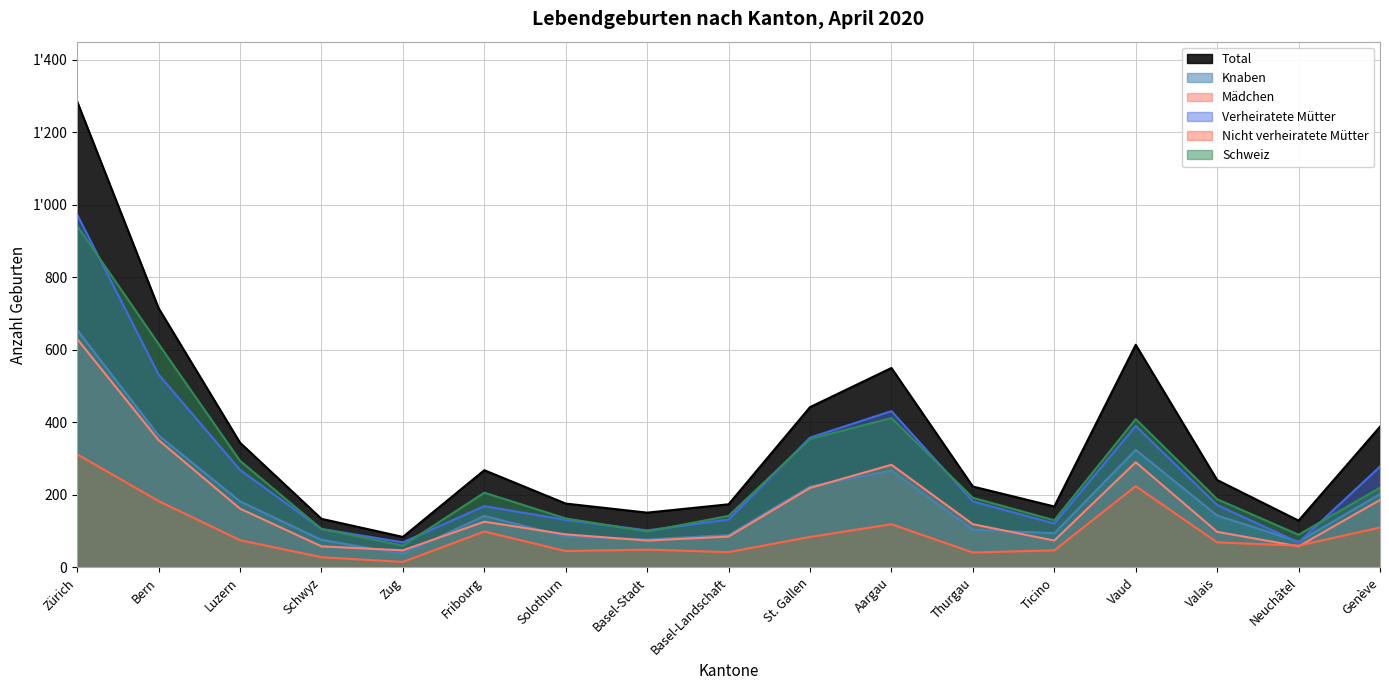

List the labels in order of Nicht verheiratete Mütter value, largest first.

Zürich, Vaud, Bern, Aargau, Genève, Fribourg, St. Gallen, Luzern, Valais, Neuchâtel, Basel-Stadt, Ticino, Solothurn, Basel-Landschaft, Thurgau, Schwyz, Zug